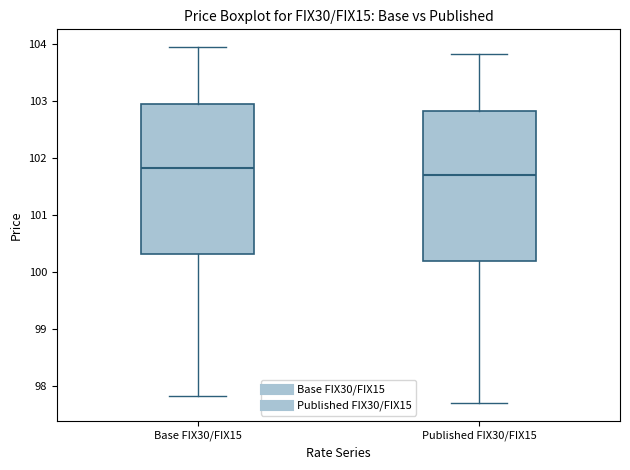

Where is the upper edge of the box for Published FIX30/FIX15 on the y-axis? The values are not printed on the chart, so give them approximately, as read against the axis.

102.8